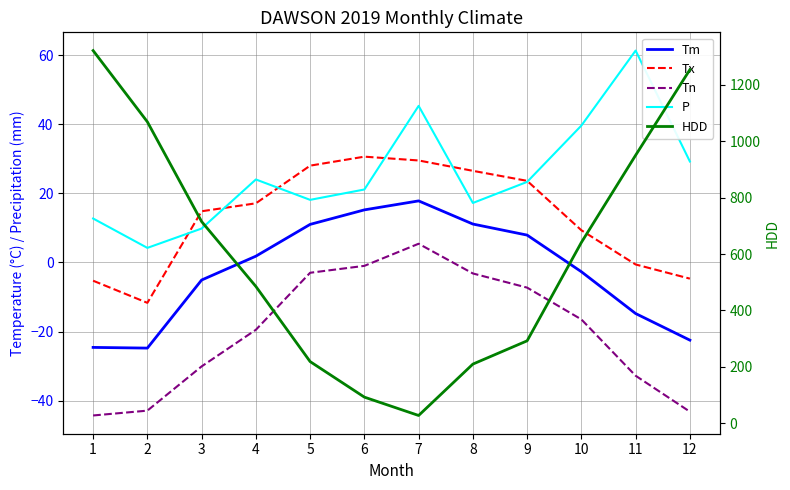

Which series has the widest spread of values?

HDD